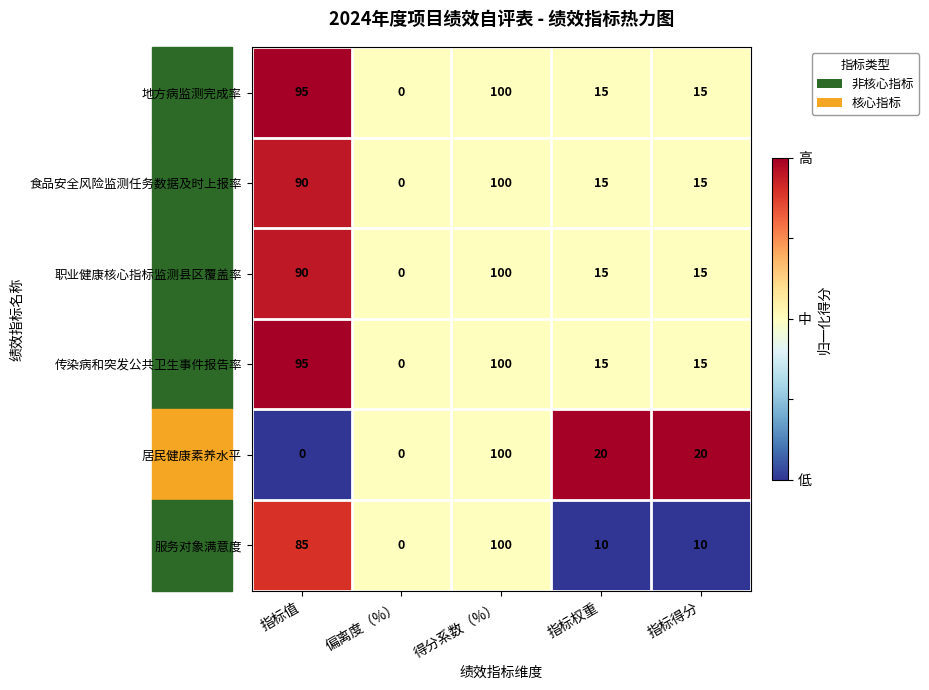

What is the difference between the second highest and minimum values in the 食品安全风险监测任务数据及时上报率 series?

90